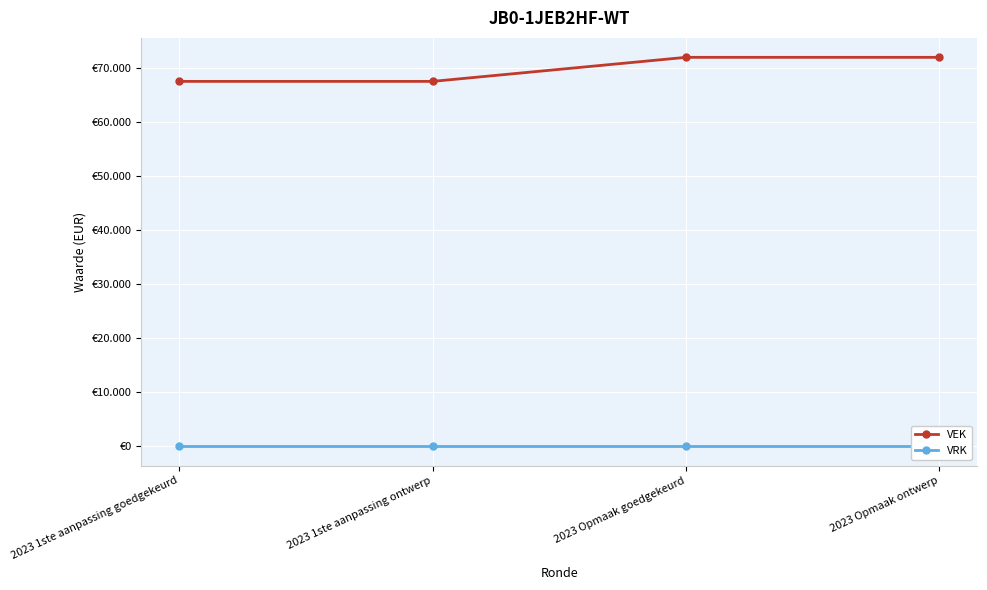

Does the chart display data point markers on the line(s)?

Yes